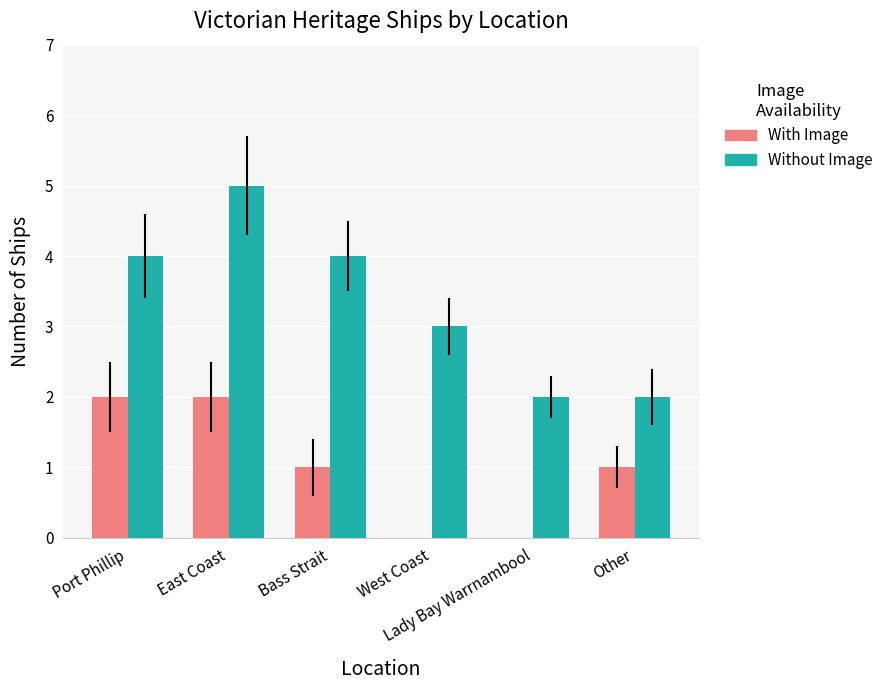

What is the sum of all Without Image values?

20